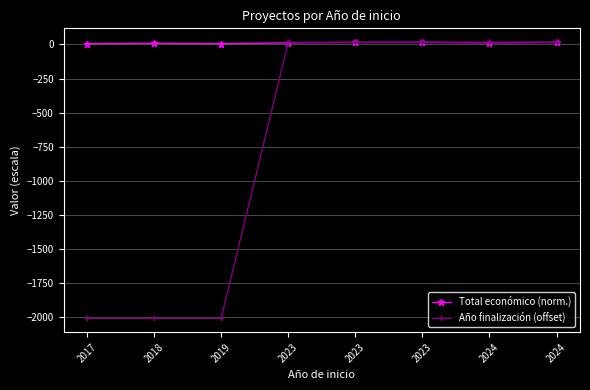

Does the chart have visible grid lines?

Yes